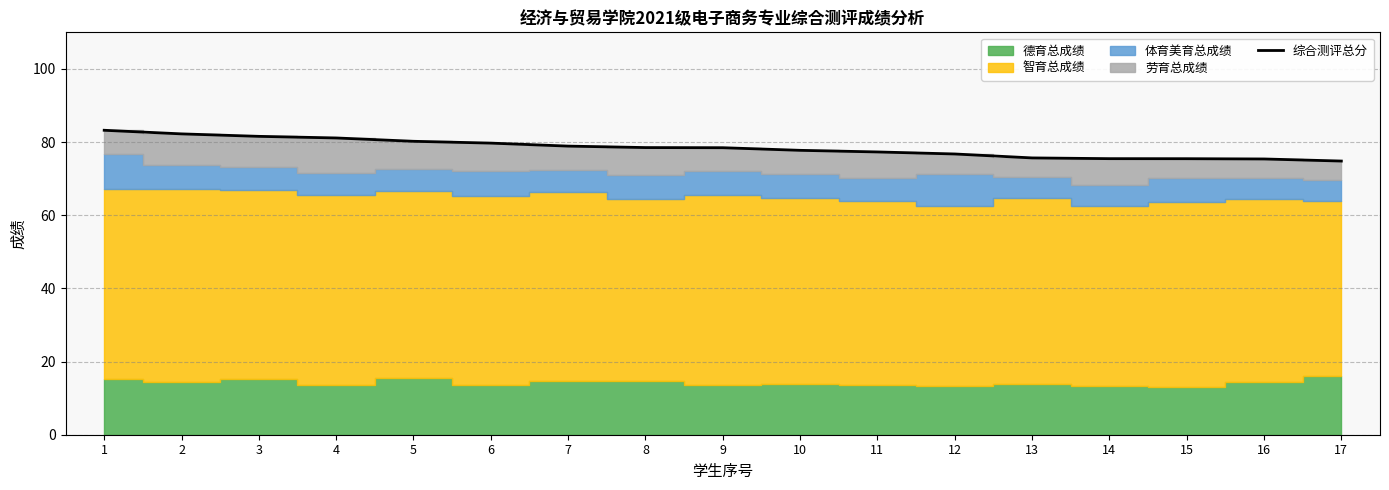

Rank the categories by value from lowest to highest.

17, 16, 15, 14, 13, 12, 11, 10, 9, 8, 7, 6, 5, 4, 3, 2, 1